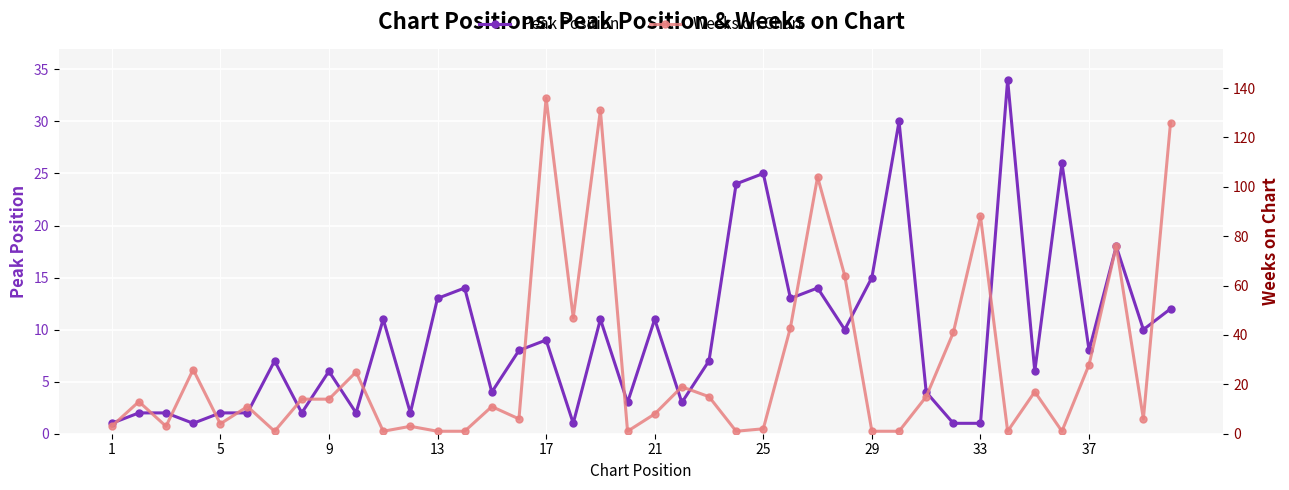

What is the maximum value for Peak Position?

34